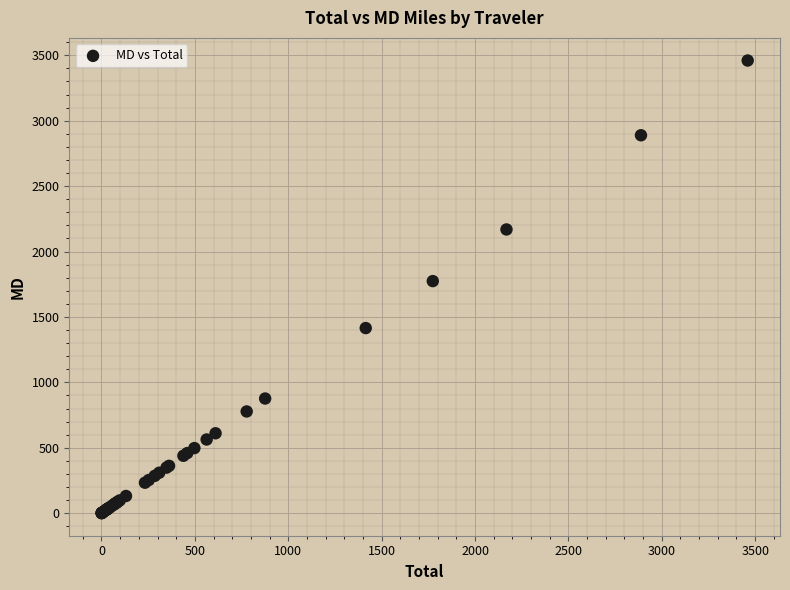

What Y value in the scatter plot is closest to 1730?

1773.9